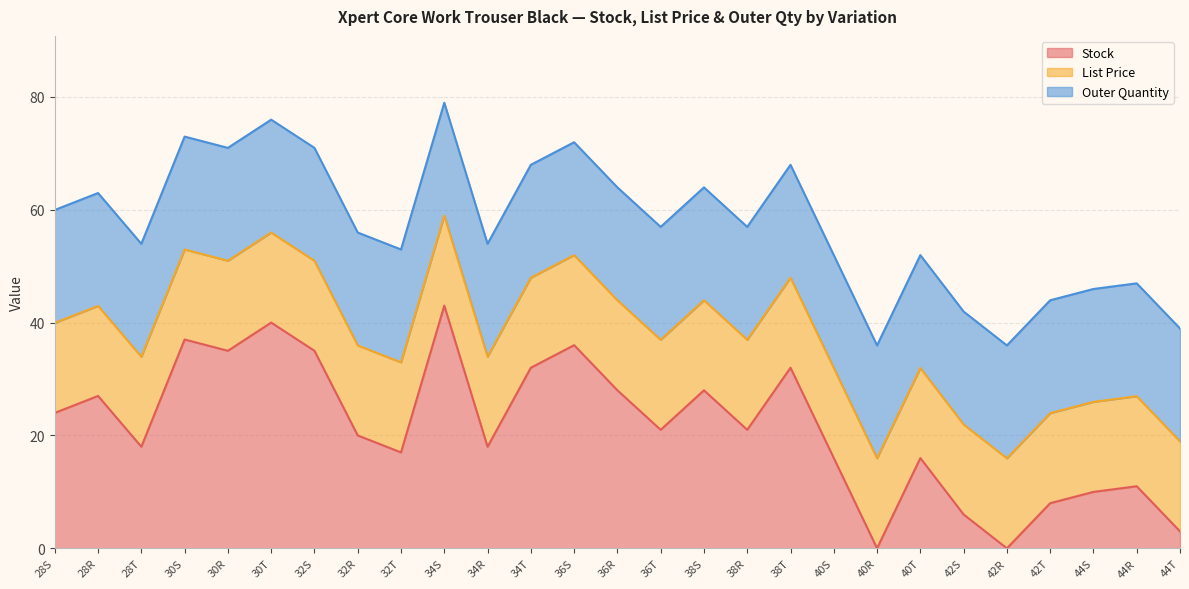

List the series in order of their peak value, lowest first.

List Price, Outer Quantity, Stock